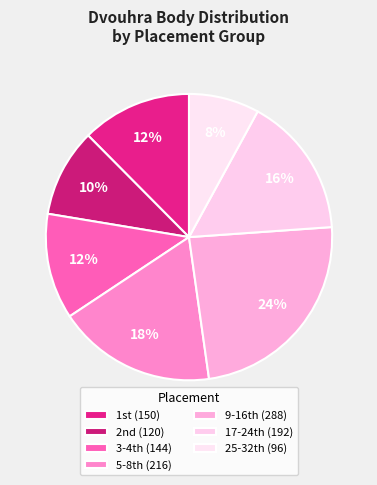

Count the number of slices in the pie.

7